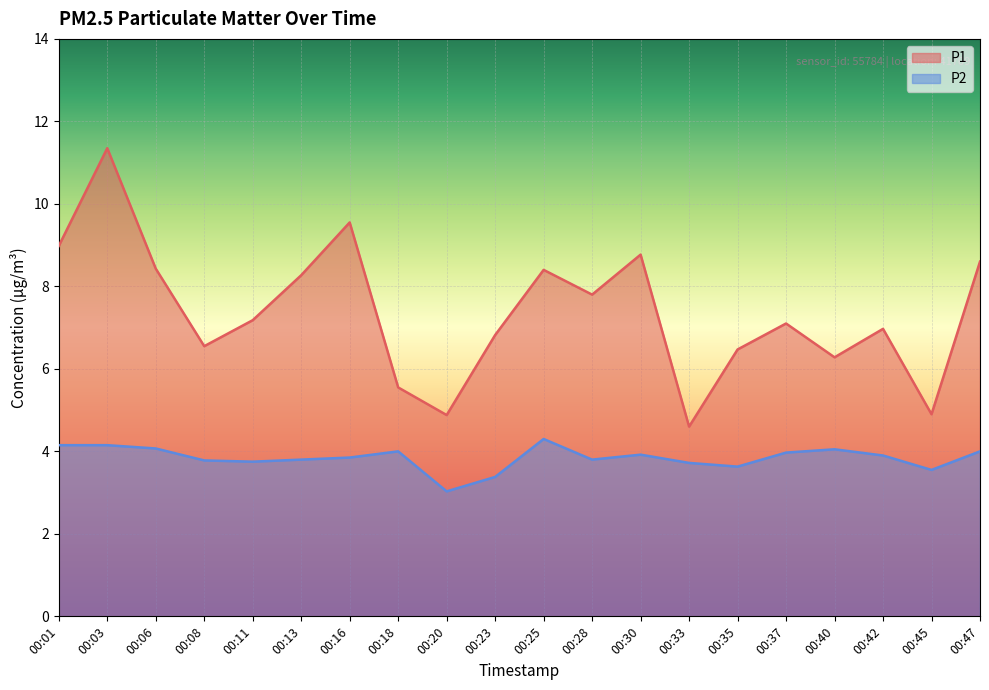

Reading left to right, extract all data points from this chart.

P1: 9.0	11.3	8.4	6.5	7.2	8.3	9.6	5.5	4.9	6.8	8.4	7.8	8.8	4.6	6.5	7.1	6.3	7.0	4.9	8.6
P2: 4.2	4.2	4.1	3.8	3.8	3.8	3.9	4.0	3.0	3.4	4.3	3.8	3.9	3.7	3.6	4.0	4.0	3.9	3.5	4.0